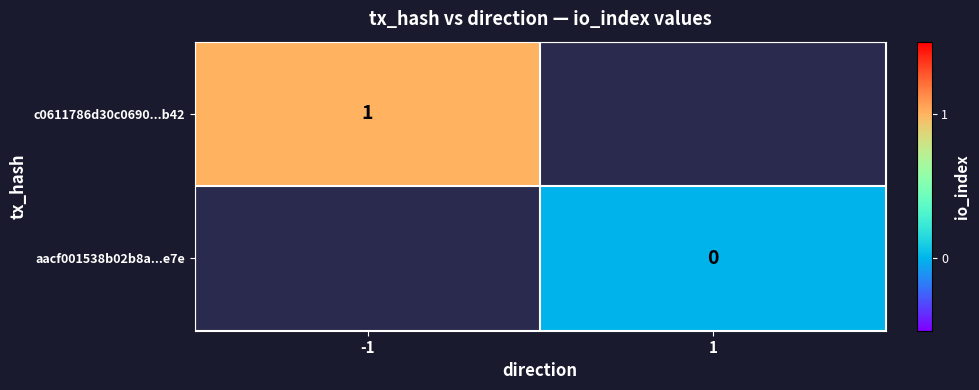

True or false: c0611786d30c0690...b42 has a value of 1.4 at -1.

False